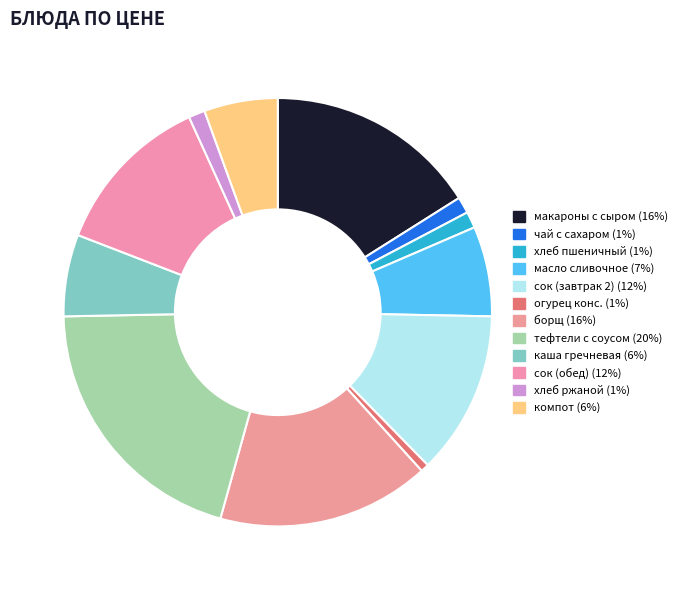

Count the number of slices in the pie.

12